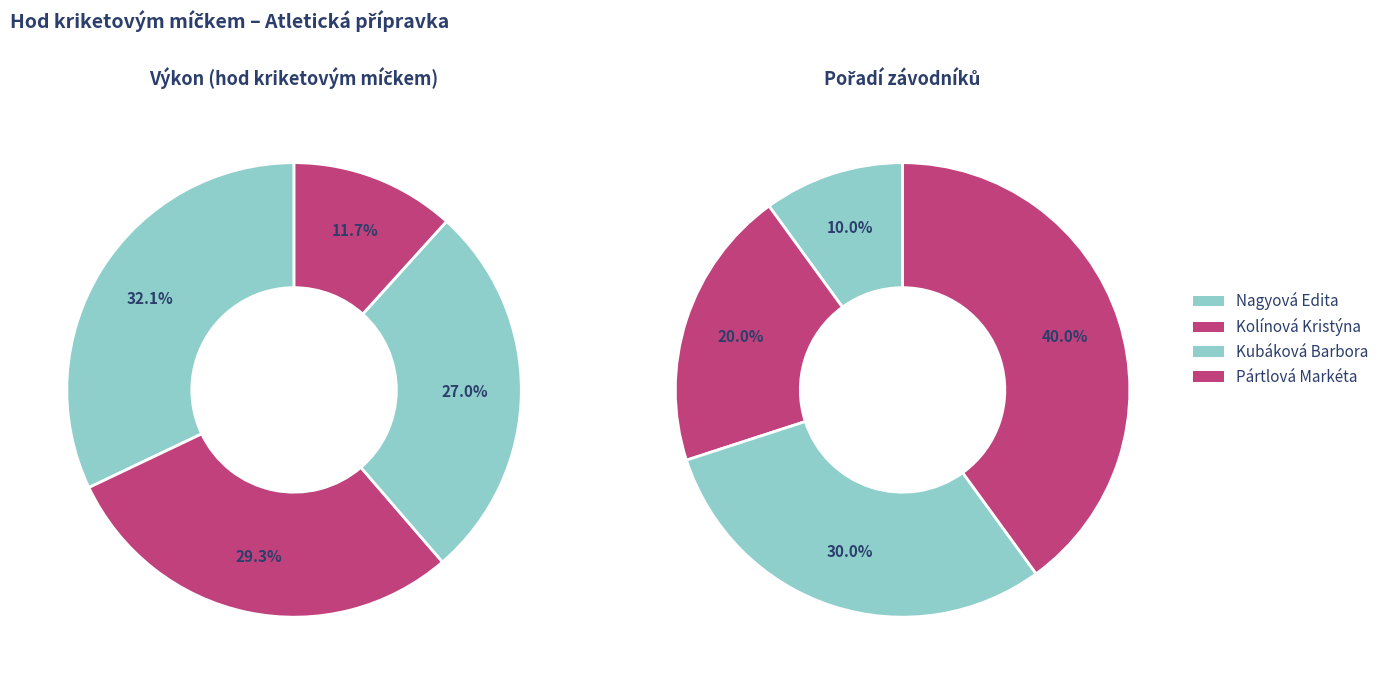

What percentage is the Nagyová Edita slice, to the nearest percent?

32%